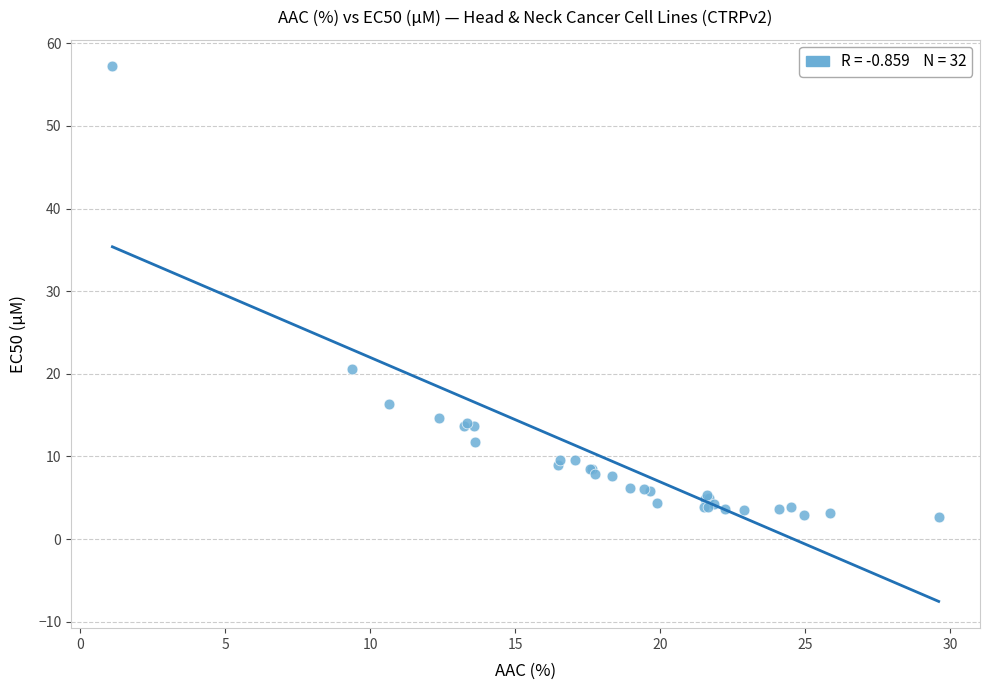

What Y value in the scatter plot is closest to 29?

20.6